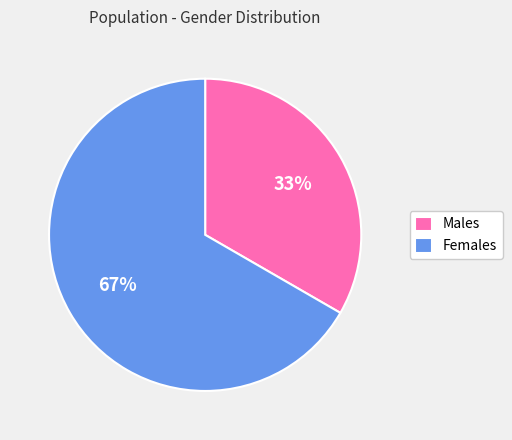

Count the number of slices in the pie.

2